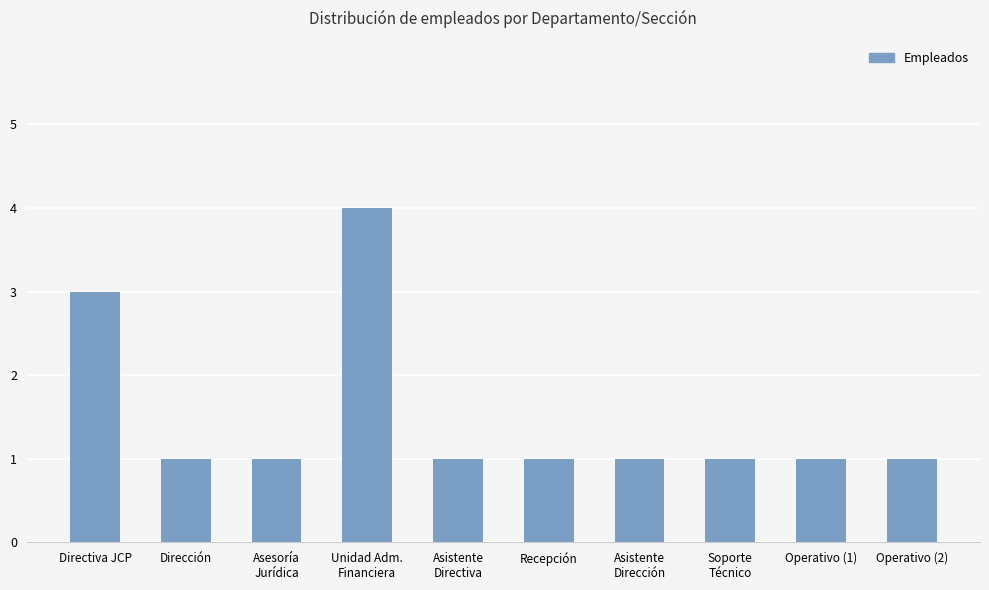

What is the greatest value displayed?

4